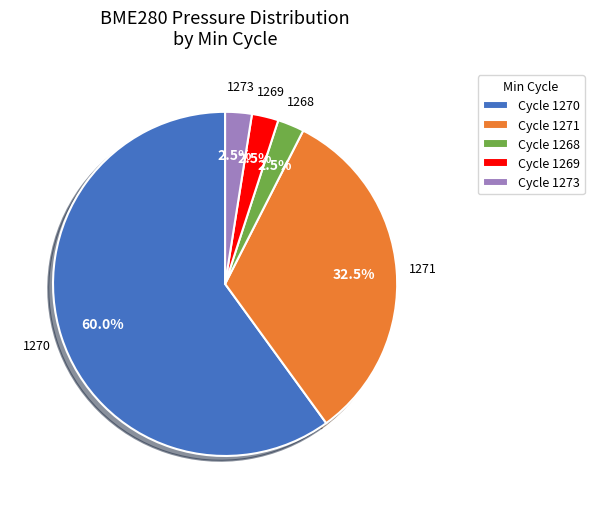

Approximately how many times larger is the value at Cycle 1269 compared to Cycle 1268?

1.0